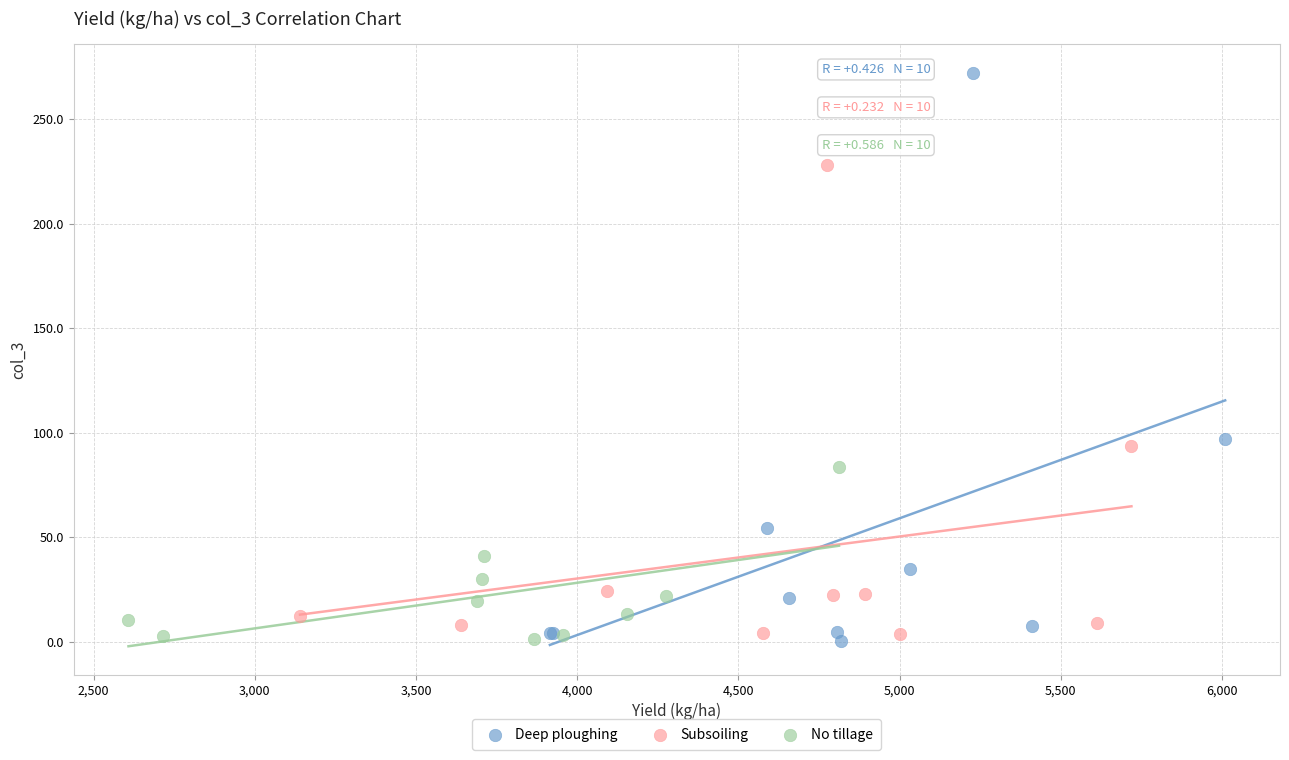

Which series contains the highest Y value?

Deep ploughing